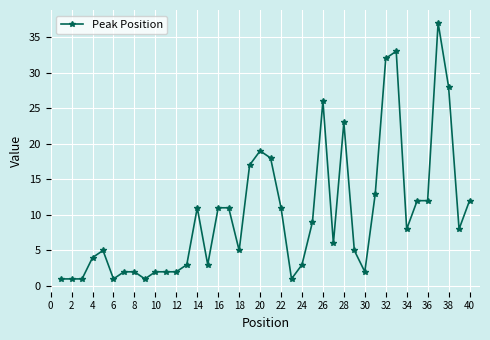

What is the value of the 27th point from the left?

6